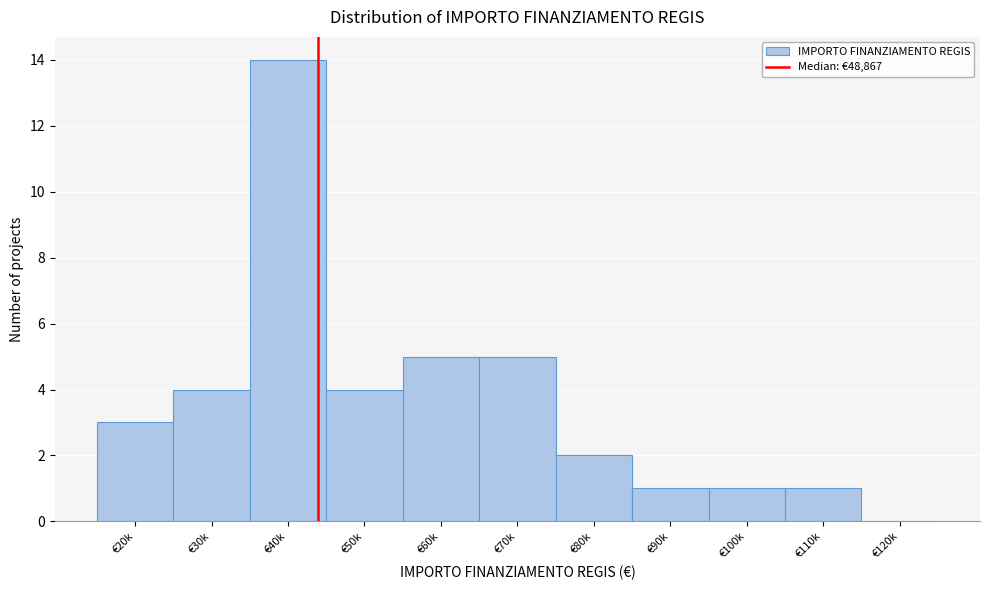

Reading right to left, what are all the values shown in this chart?

€120k=0	€110k=1	€100k=1	€90k=1	€80k=2	€70k=5	€60k=5	€50k=4	€40k=14	€30k=4	€20k=3